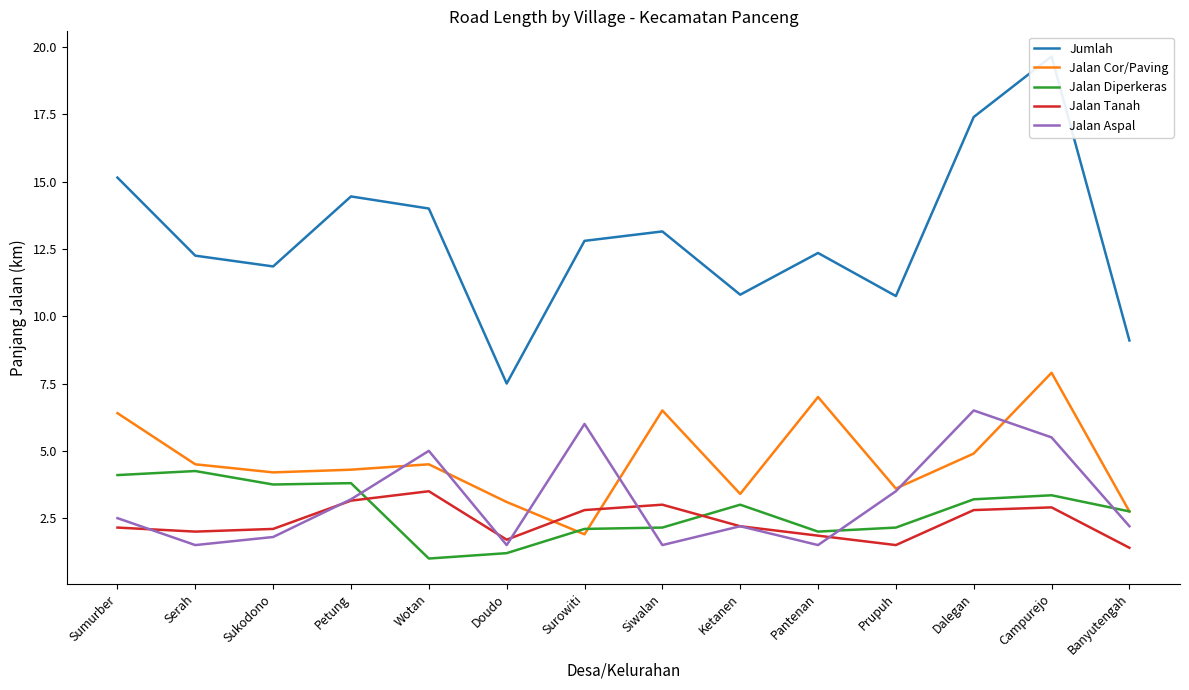

True or false: Jalan Aspal has a value of 1.5 at Serah.

True